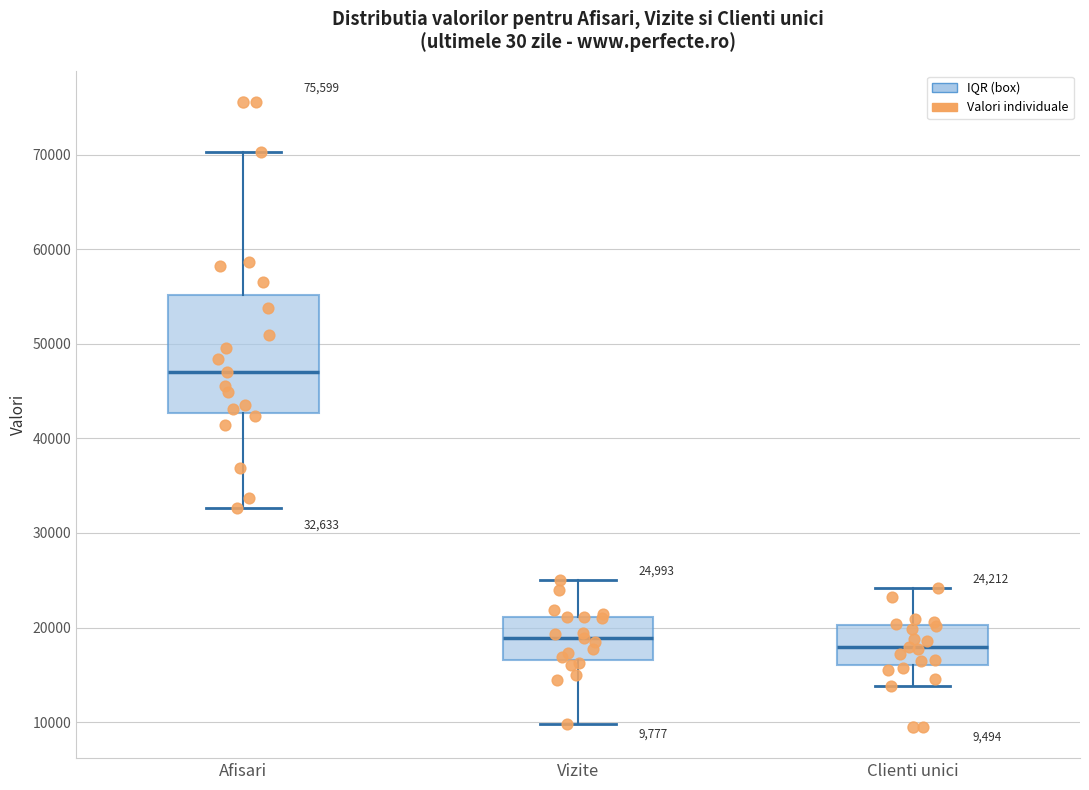

Which box is the tallest, from its lower edge to its upper edge?

Afisari